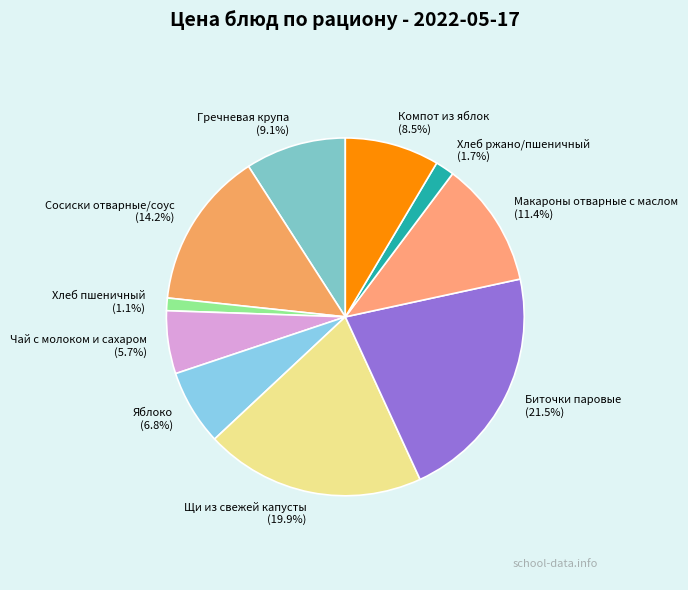

Which category has the biggest portion of the pie?

Биточки паровые